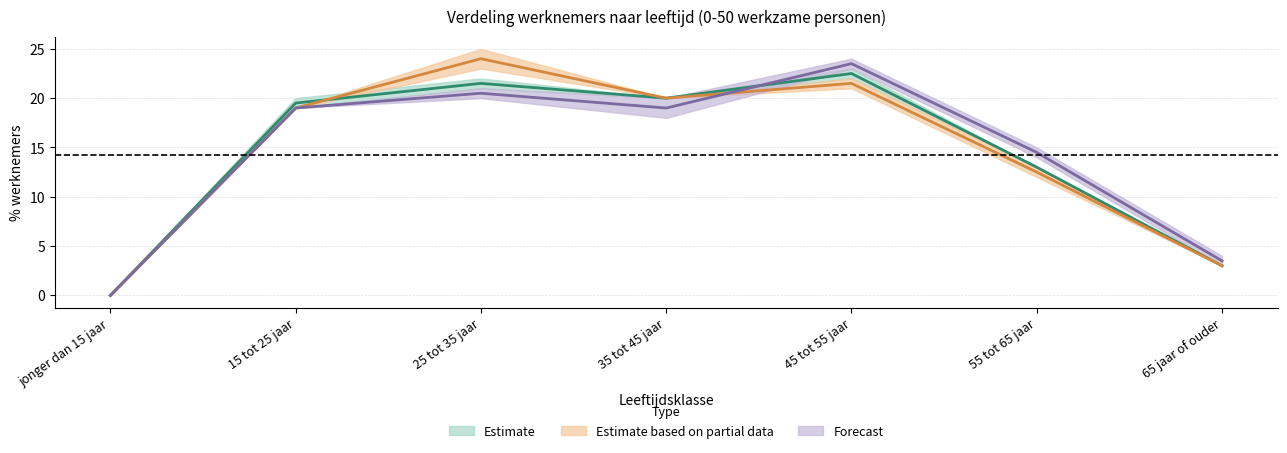

How many lines are shown in the chart?

3